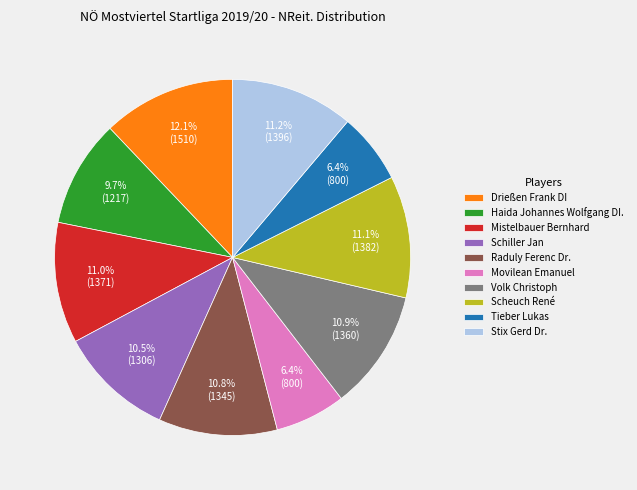

What is the ratio of the value at Stix Gerd Dr. to the value at Drießen Frank DI?

0.9